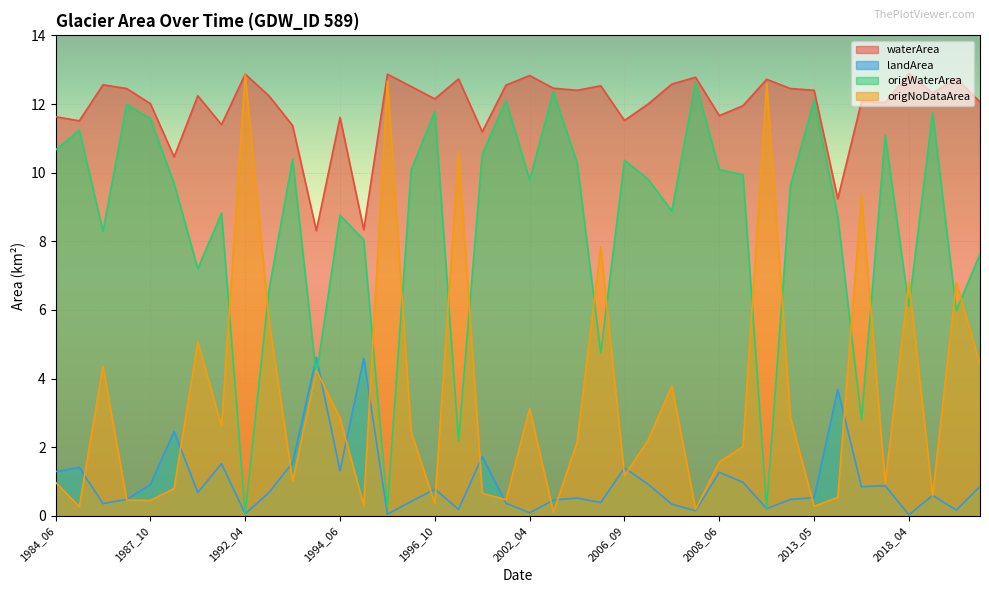

Between 2010_06 and 1986_08, which is larger?

1986_08